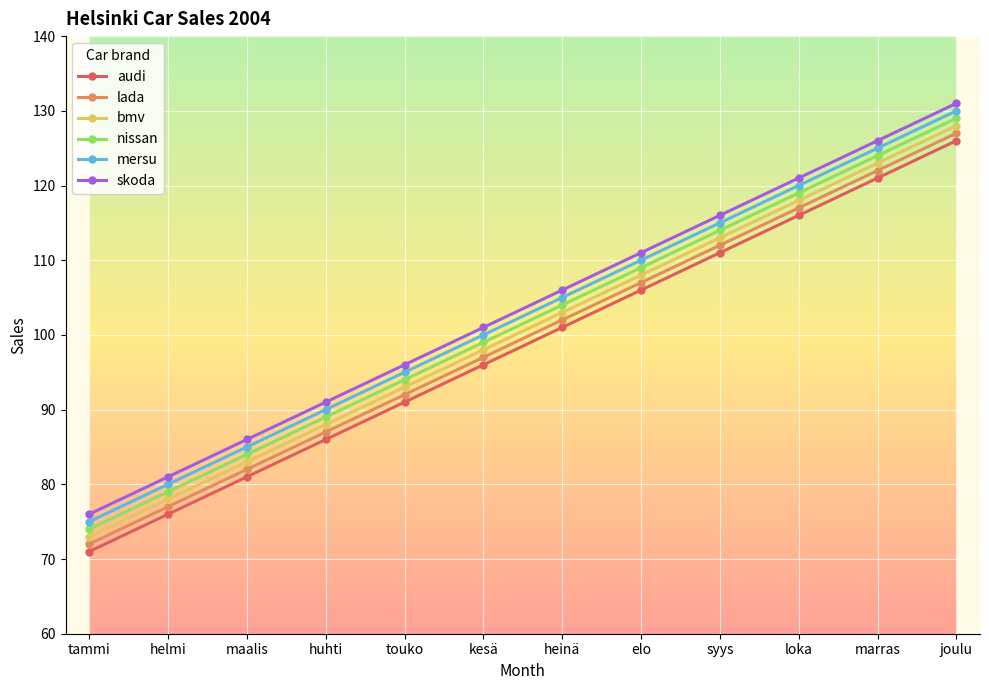

True or false: lada has more than 0 points higher than both neighbors.

False